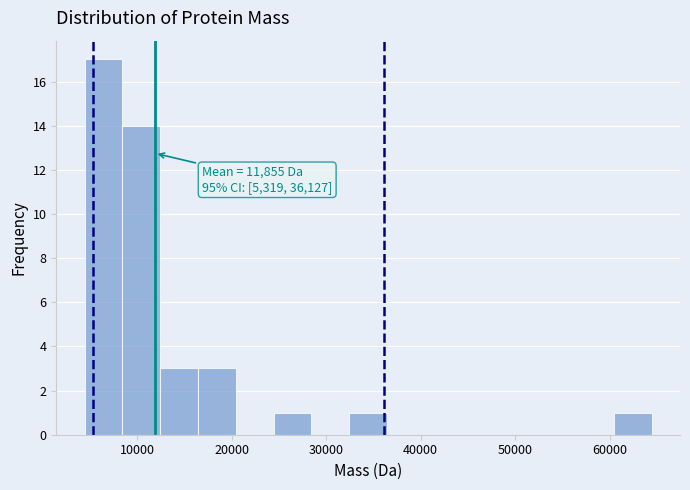

Which range on the x-axis has the tallest bar?

4000 to 8000